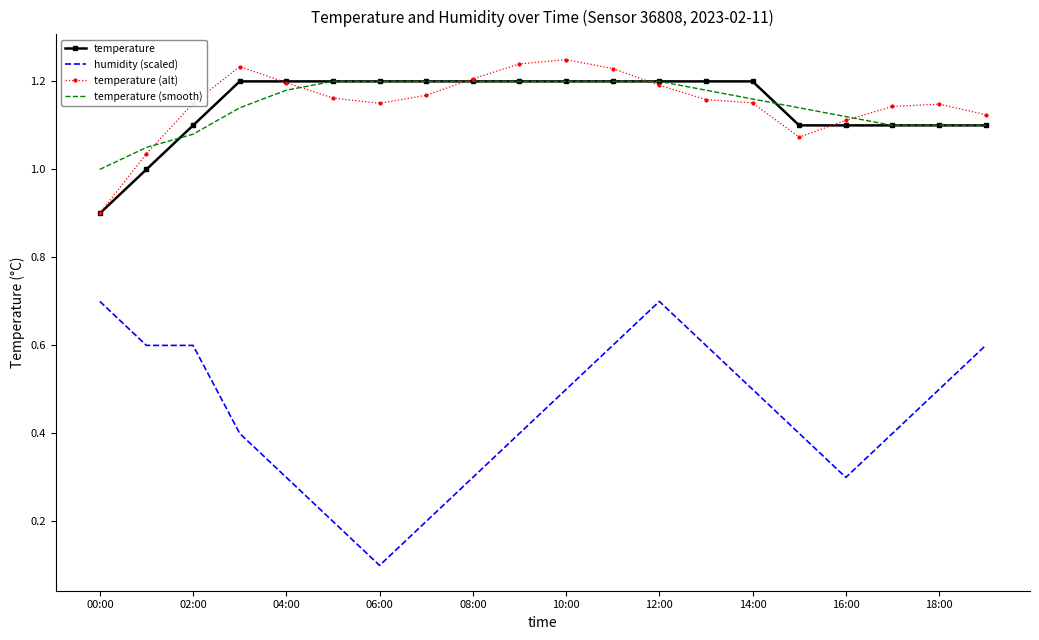

True or false: temperature and temperature (smooth) cross at least once.

True